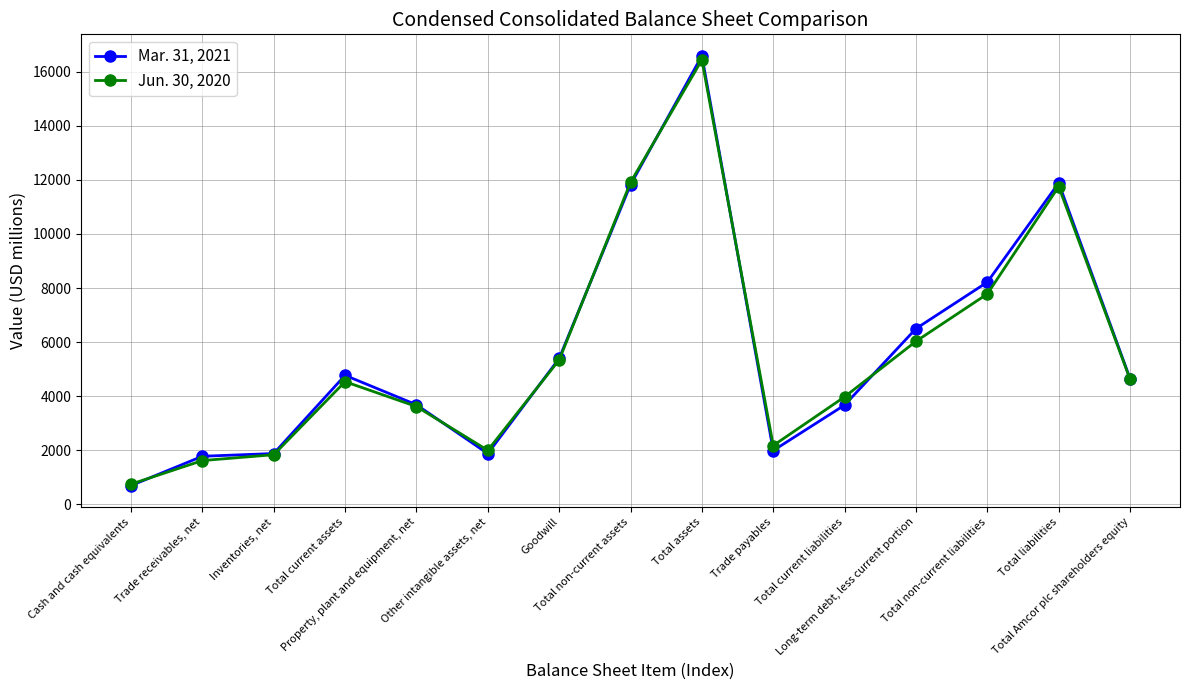

What is the maximum value shown in the chart?

16592